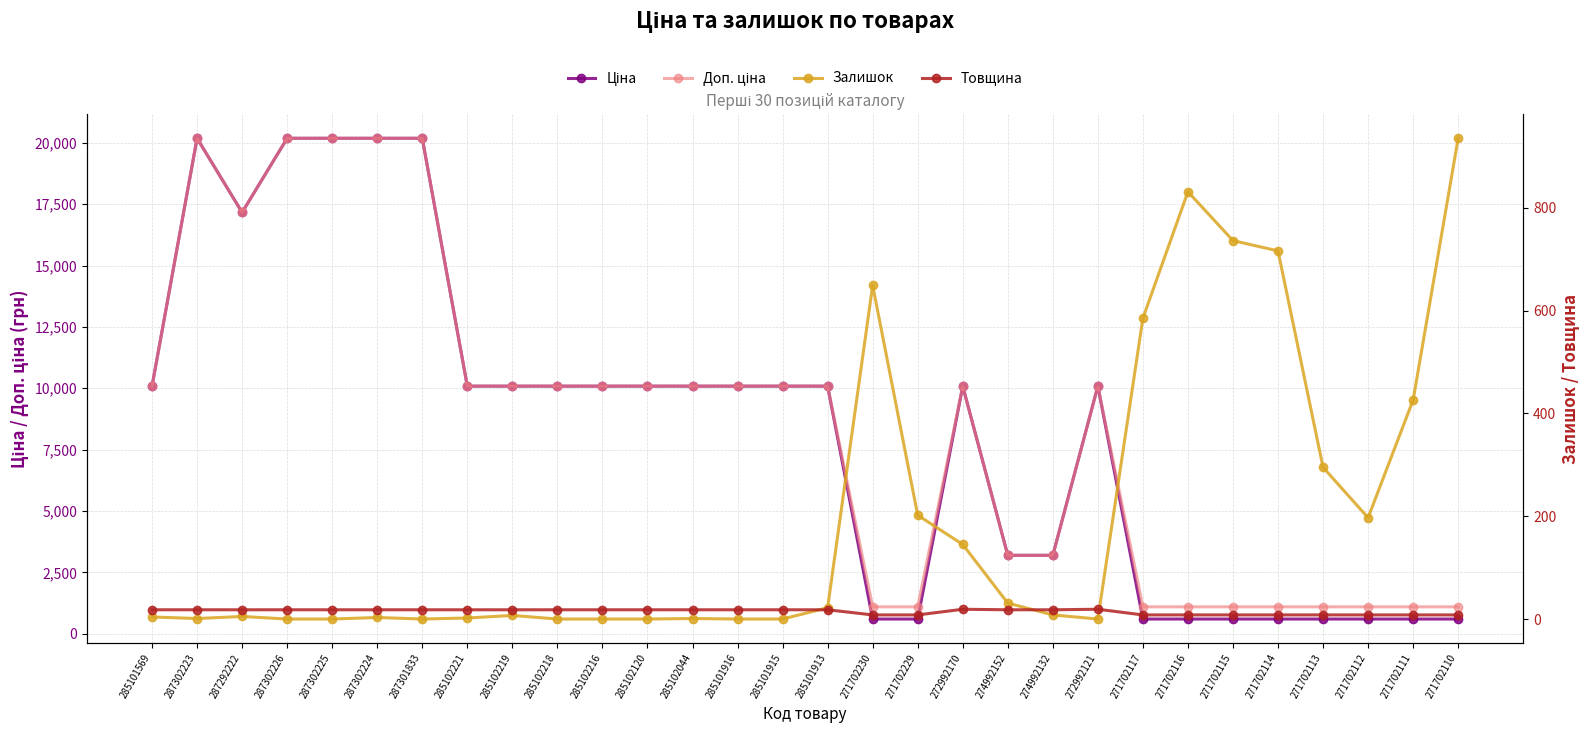

Is the value of Залишок at 285101913 greater than the value of Доп. ціна at 271702114?

No